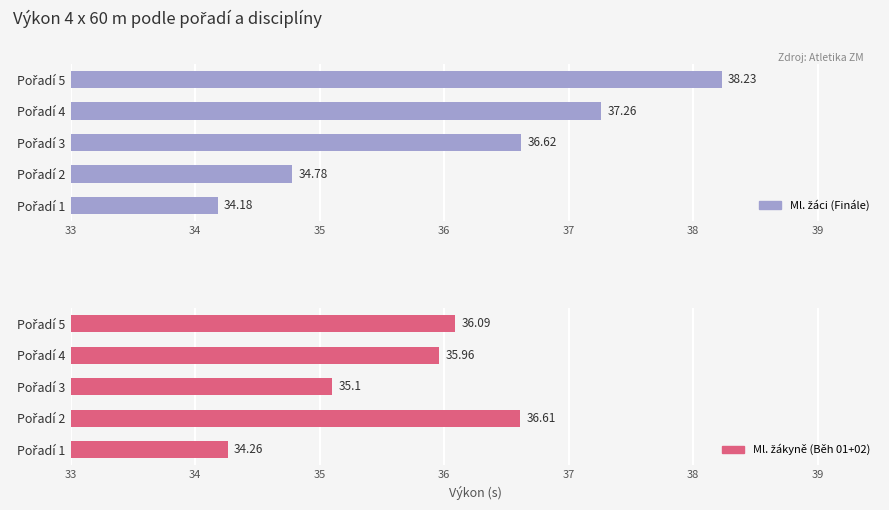

The Ml. žákyně (Běh 01+02) series shows 36.0 at Pořadí 4. True or false?

True